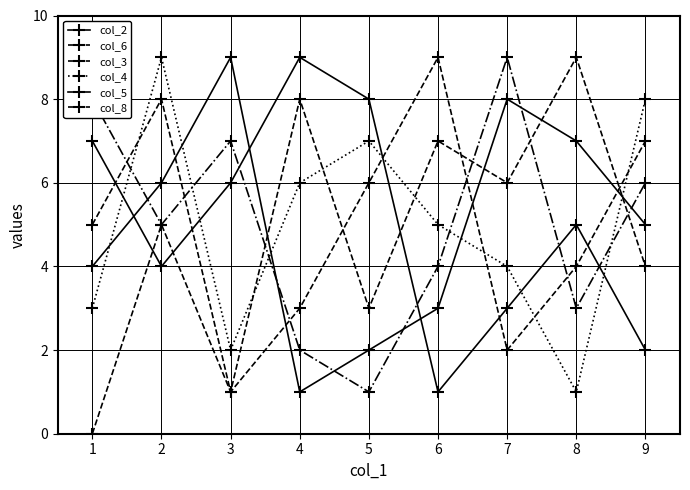

What is the value of the col_6 point at the 3rd from the left?

1